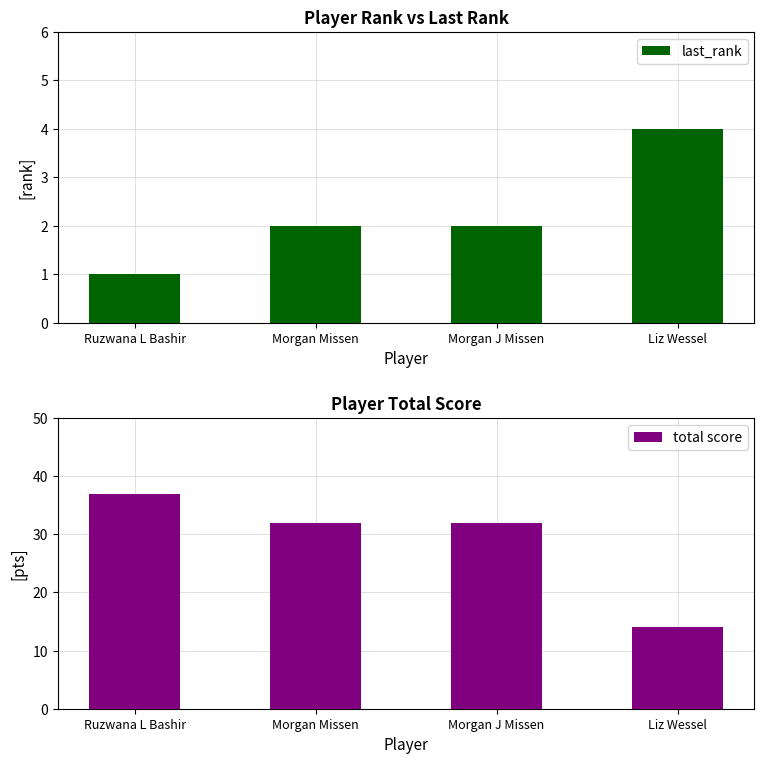

What is the smallest value displayed?

1